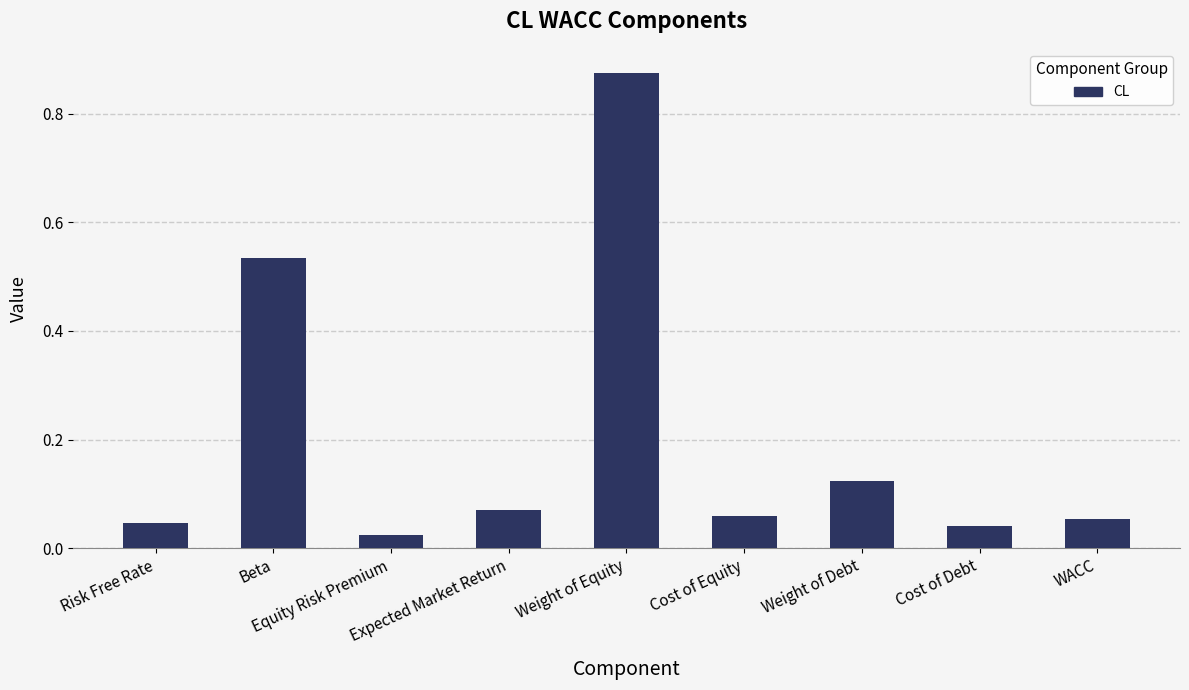

What is the sum of the values at Beta and Equity Risk Premium?

0.6